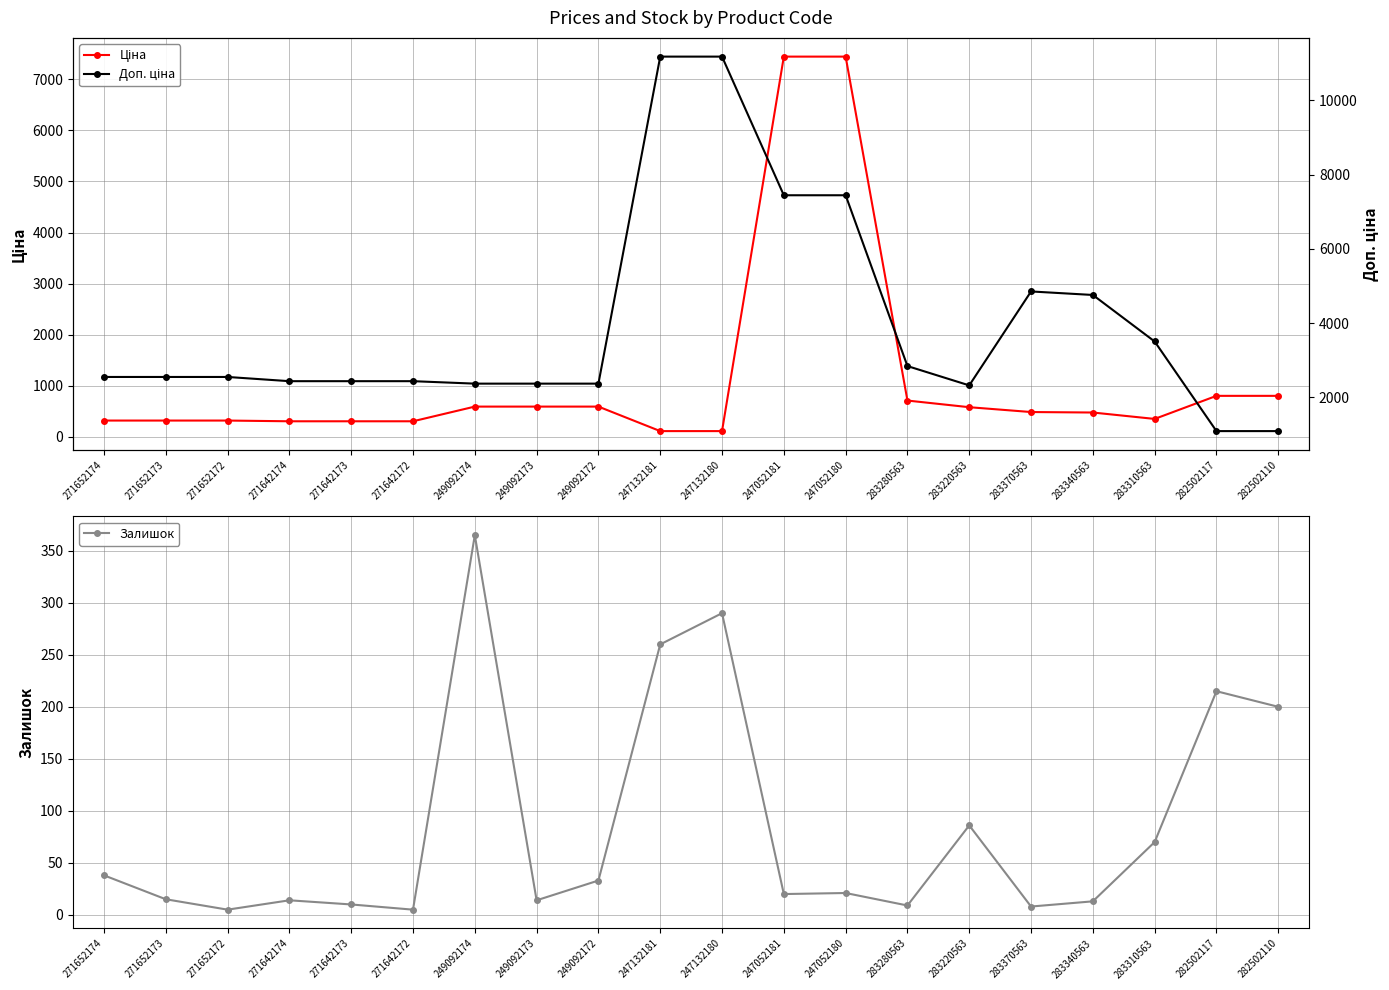

What is the value of the Ціна point at the 2nd from the left?

318.3